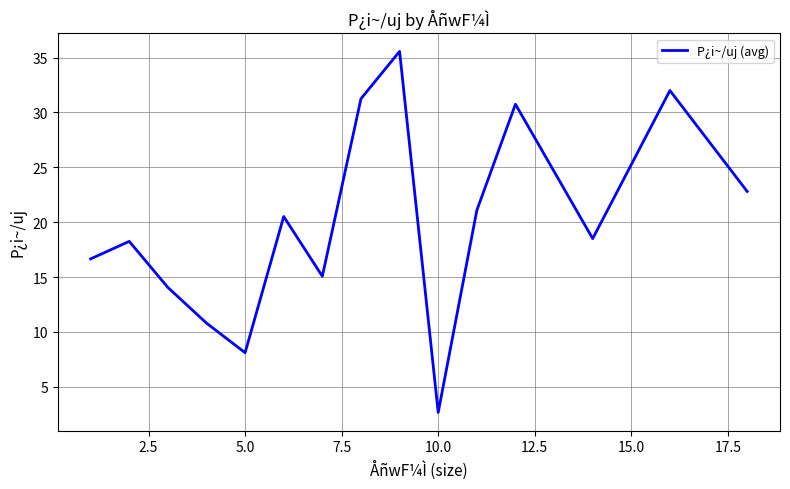

What is the difference between the maximum and minimum values?

32.9